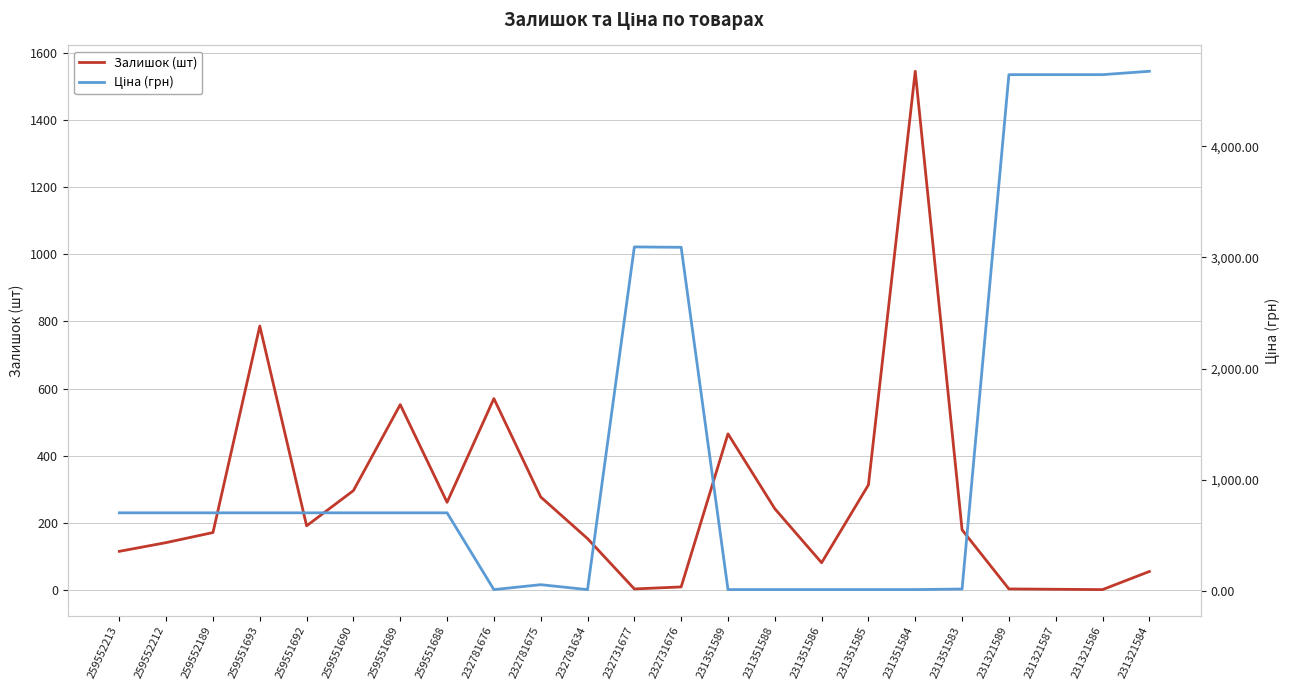

True or false: Залишок (шт) has more than 0 points higher than both neighbors.

True